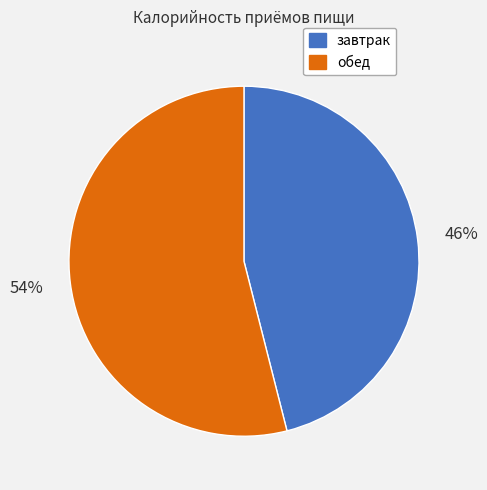

Between обед and завтрак, which is larger?

обед